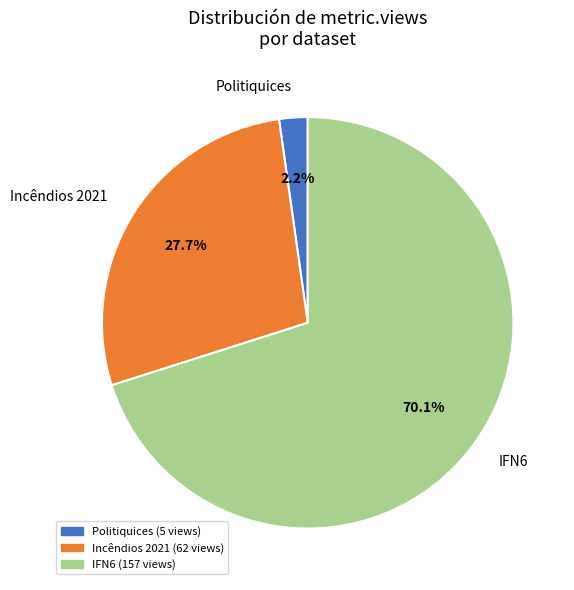

Rank the categories by value from highest to lowest.

IFN6, Incêndios 2021, Politiquices